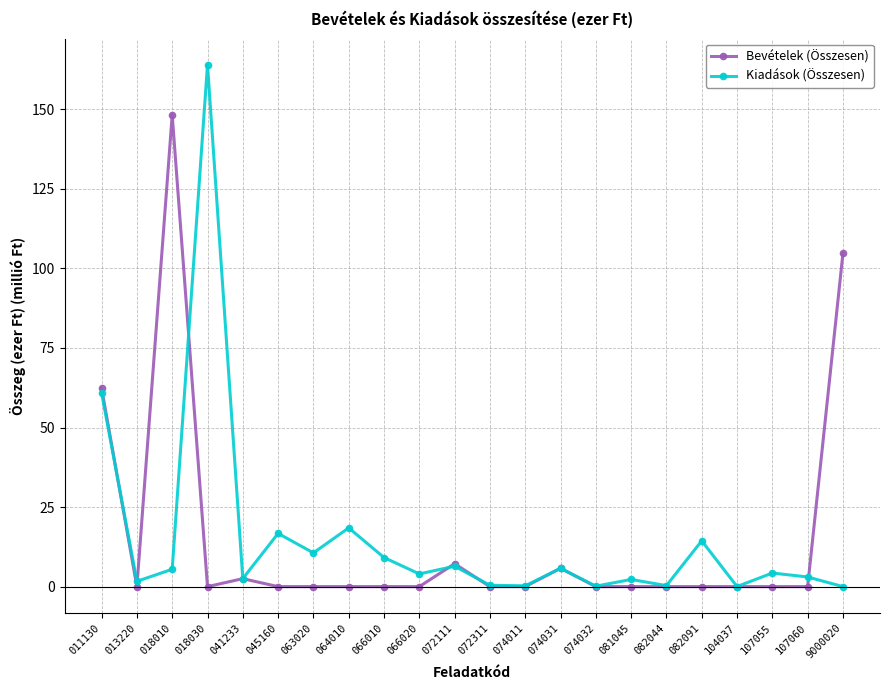

True or false: Kiadások (Összesen) has a value of 0.0 at 9000020.

True